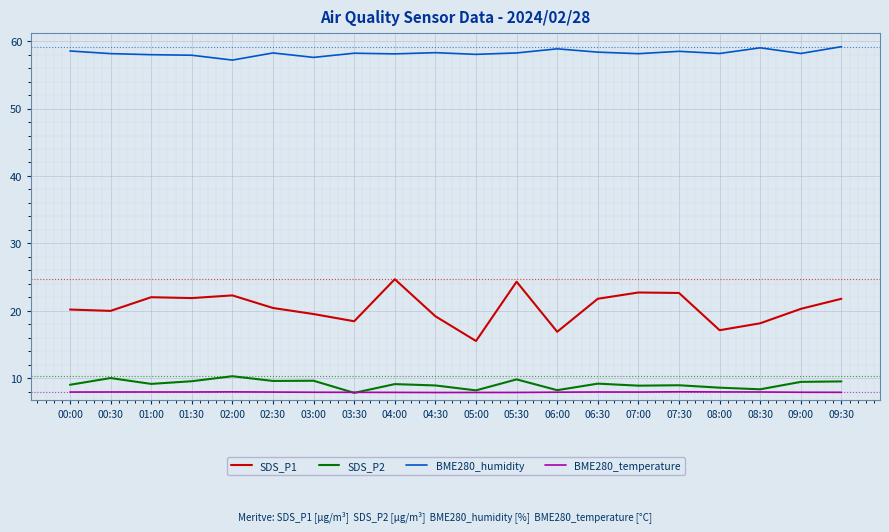

What are all the series names shown in the legend?

SDS_P1, SDS_P2, BME280_humidity, BME280_temperature